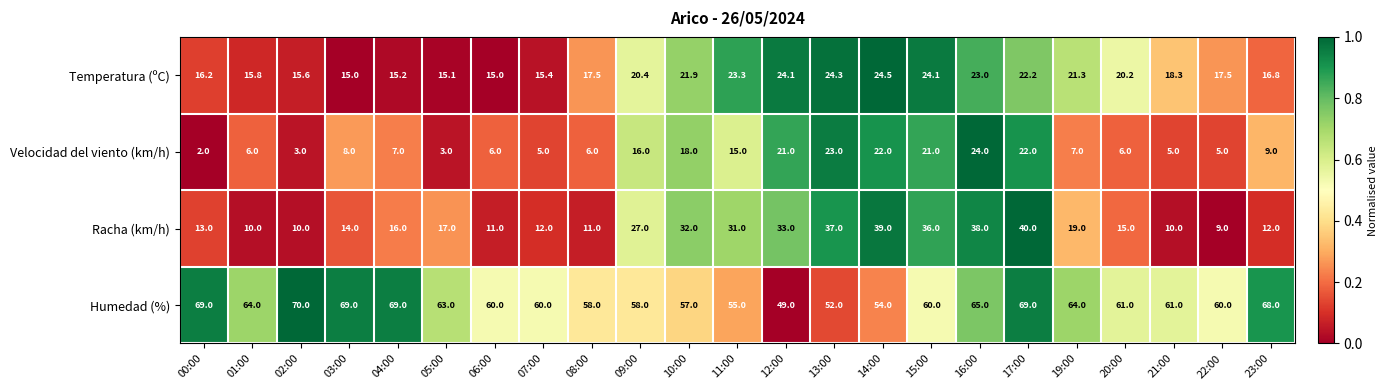

True or false: Humedad (%) has a value of 89.5 at 13:00.

False